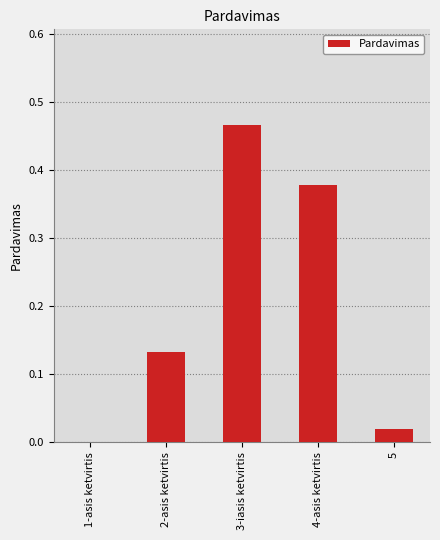

Is it true that the value at 5 is 0.0?

True